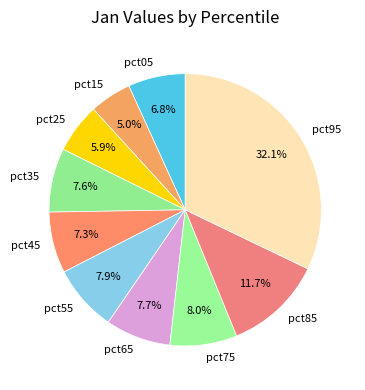

To the nearest percent, what is the average slice percentage?

10%